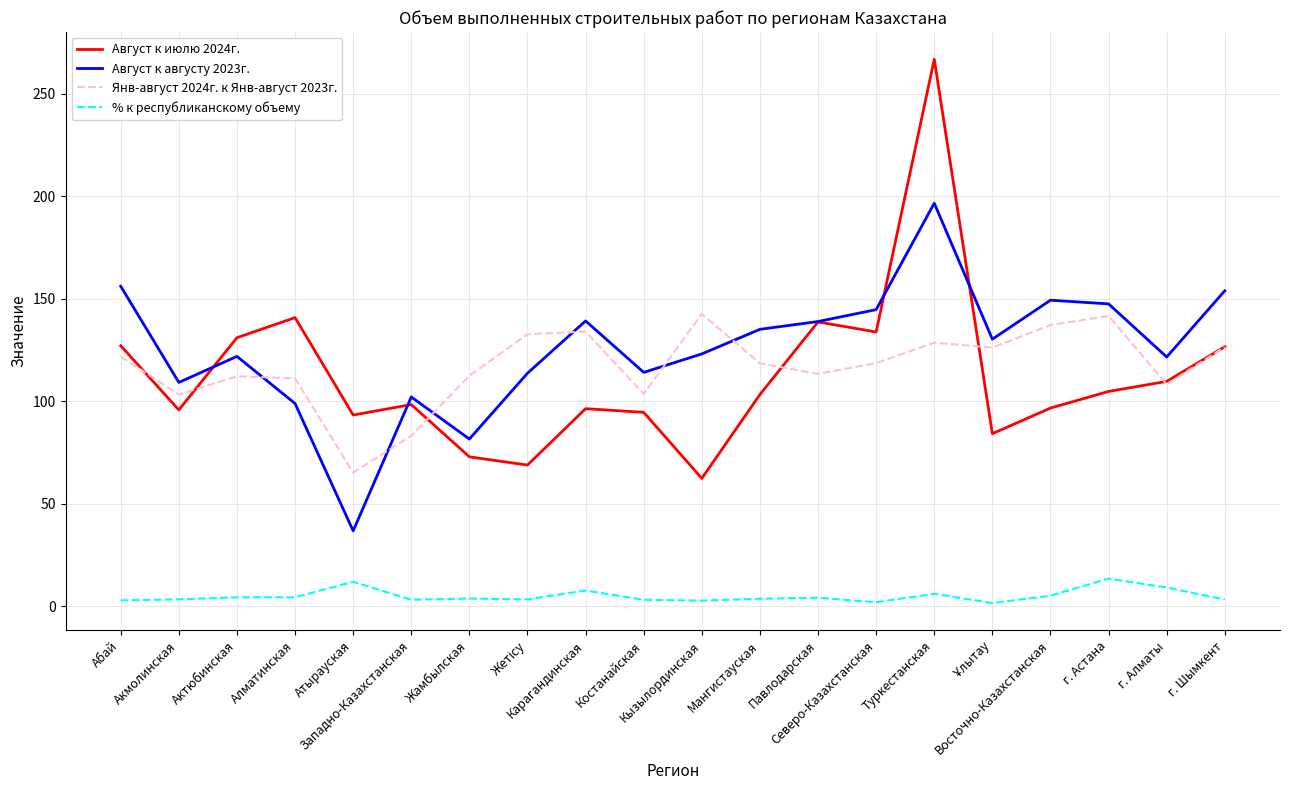

In Август к августу 2023г., how many points are lower than both neighbors (excluding endpoints)?

6